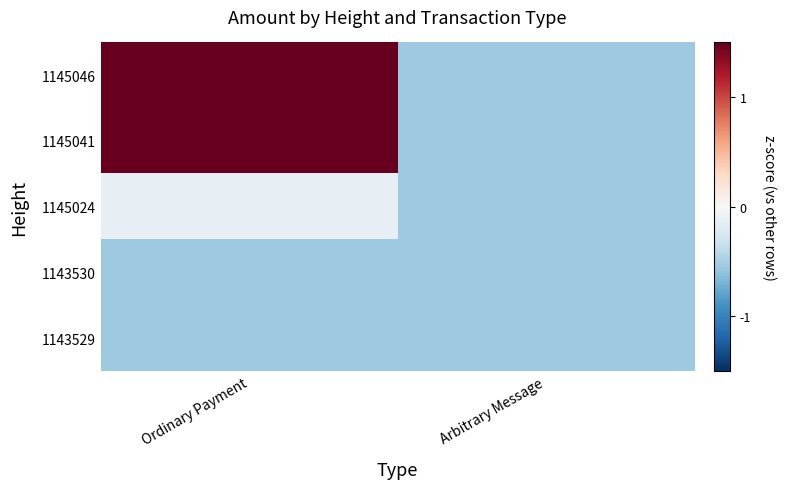

Which has a higher value, Arbitrary Message or Ordinary Payment?

Ordinary Payment